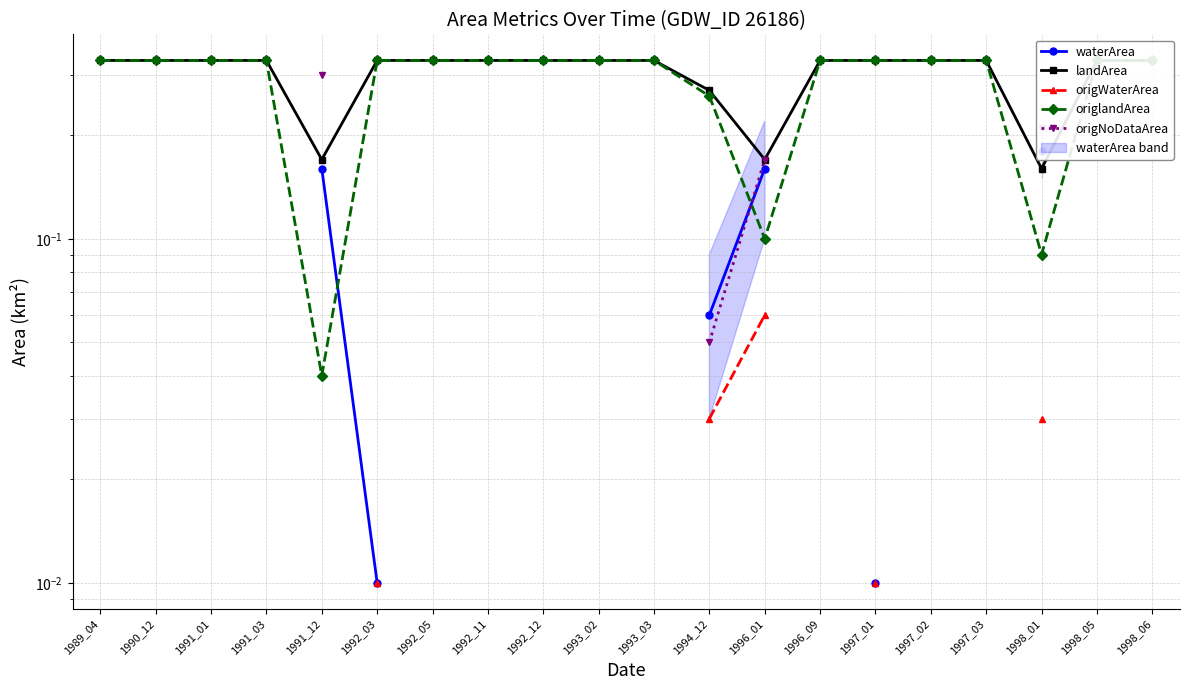

Which has a higher value, 1992_12 or 1990_12?

1990_12